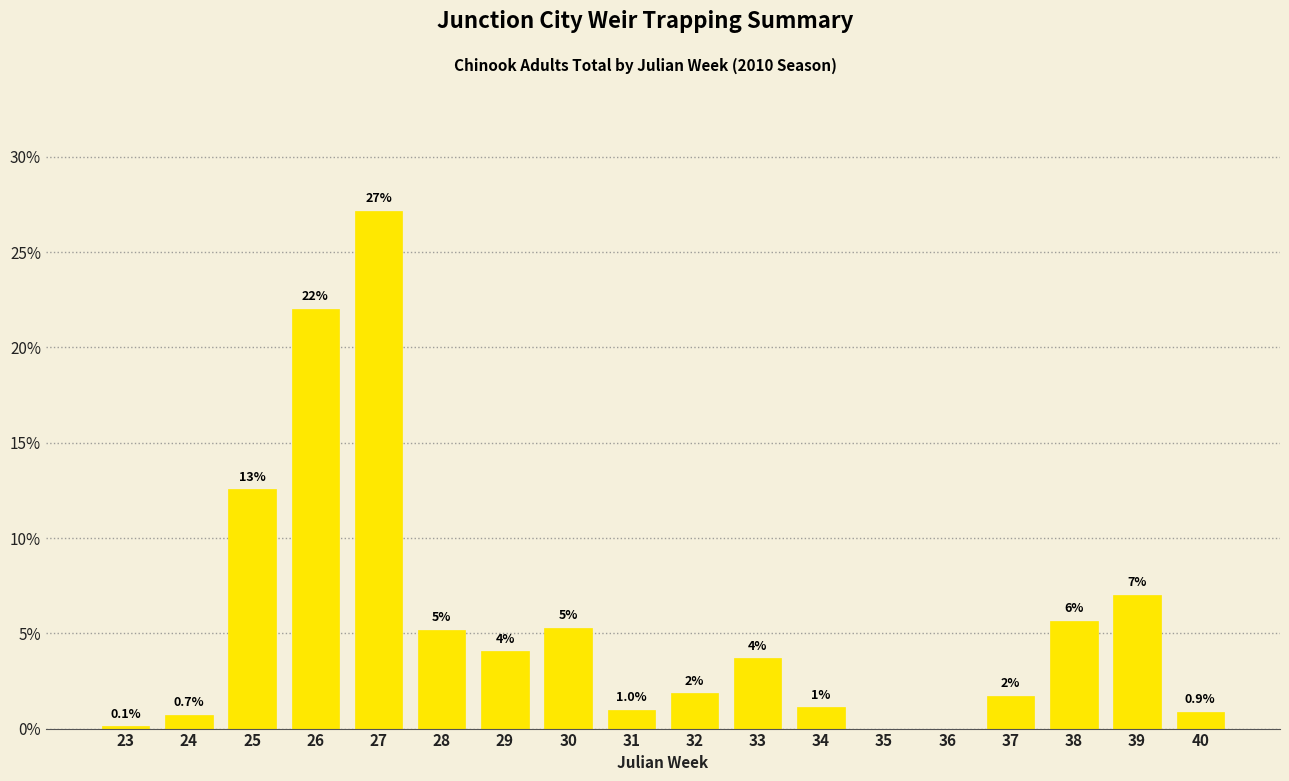

Are the bars horizontal?

No